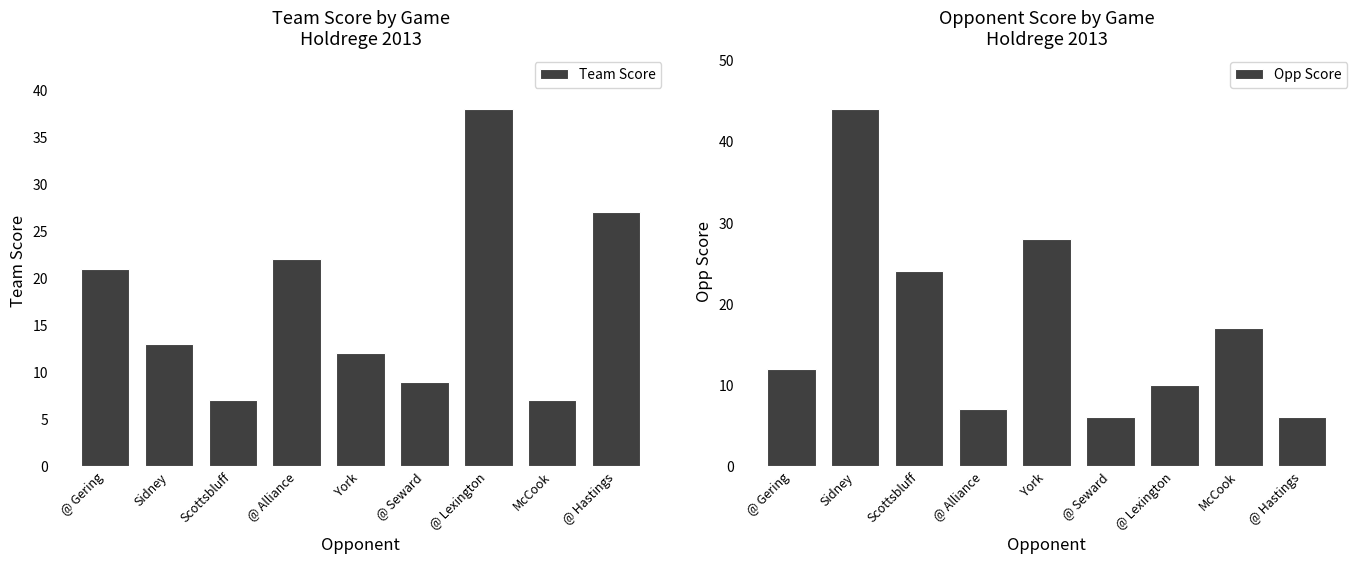

What is the total value across all series at York?

40